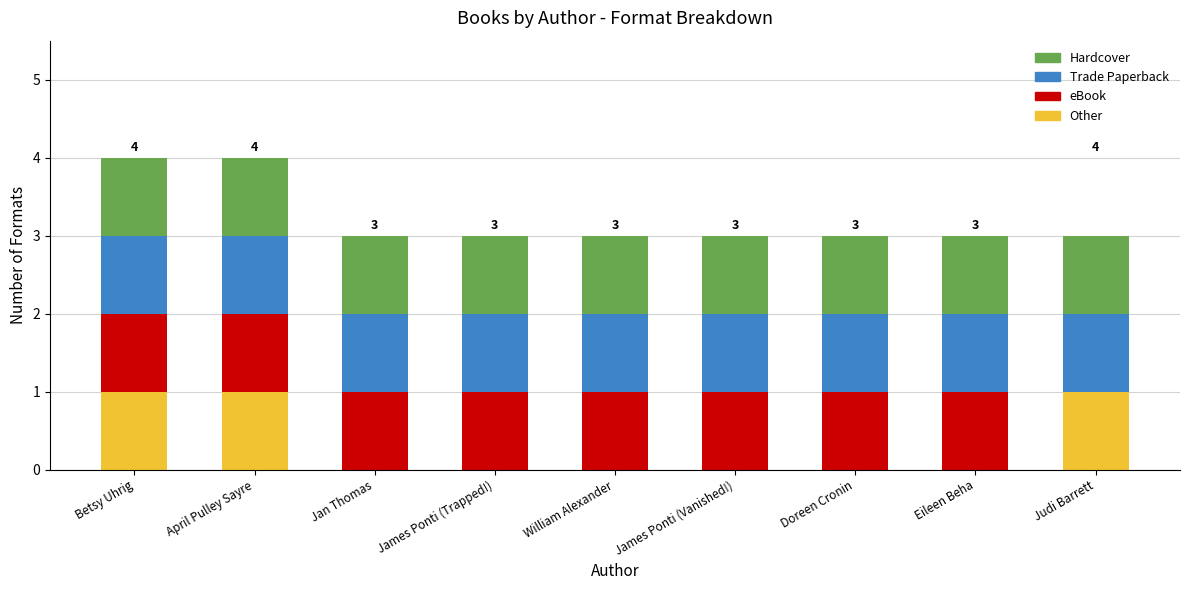

What are all the series names shown in the legend?

Hardcover, Trade Paperback, eBook, Other